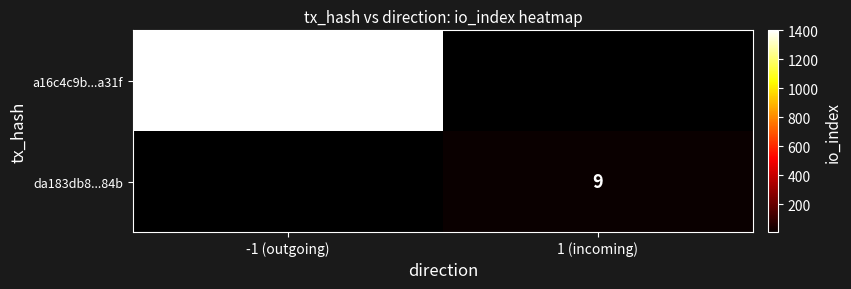

At how many categories does at least one series exceed 85?

1